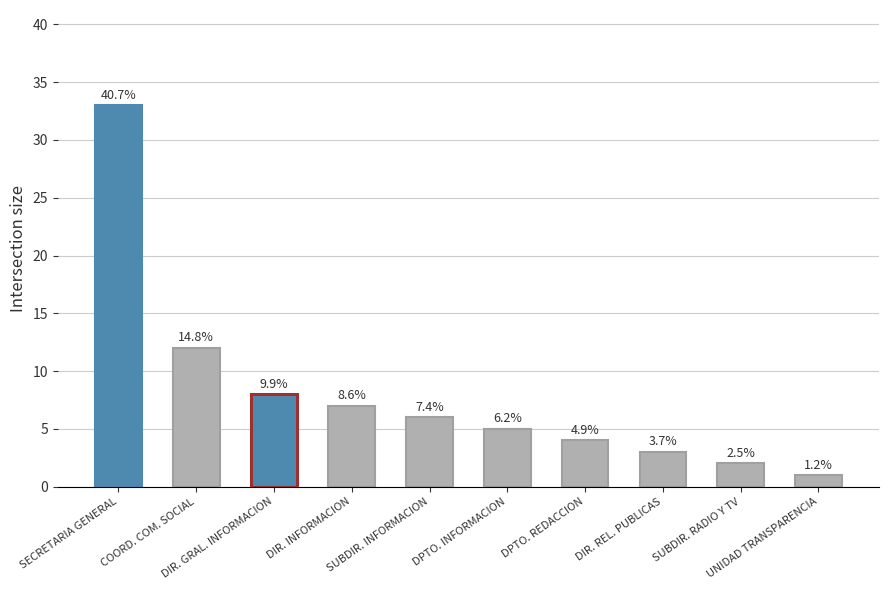

Approximately how many times larger is the value at COORD. COM. SOCIAL compared to DIR. REL. PUBLICAS?

4.0